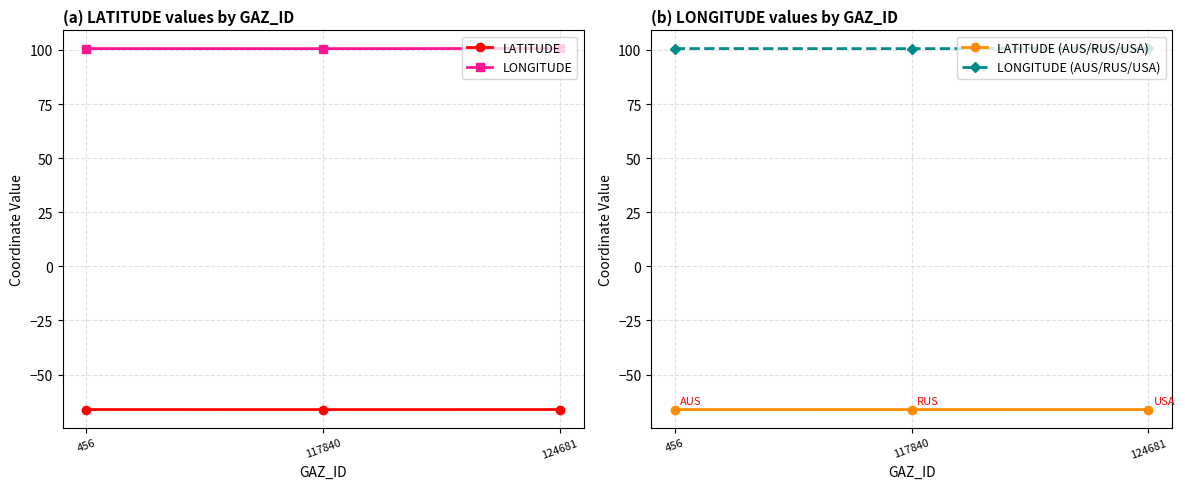

What is the smallest value displayed?

-66.2